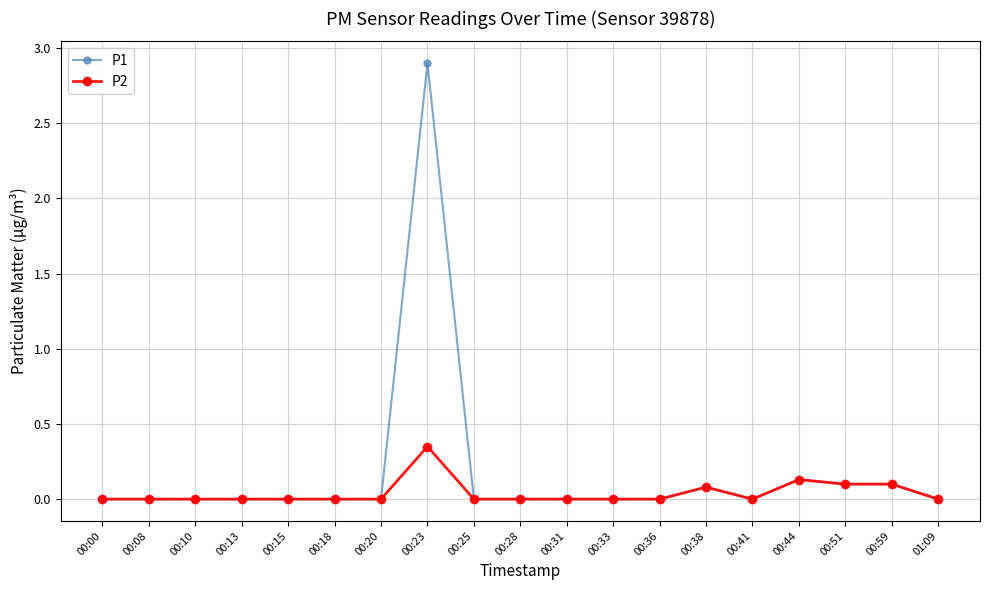

List the series in order of their overall mean, lowest first.

P2, P1